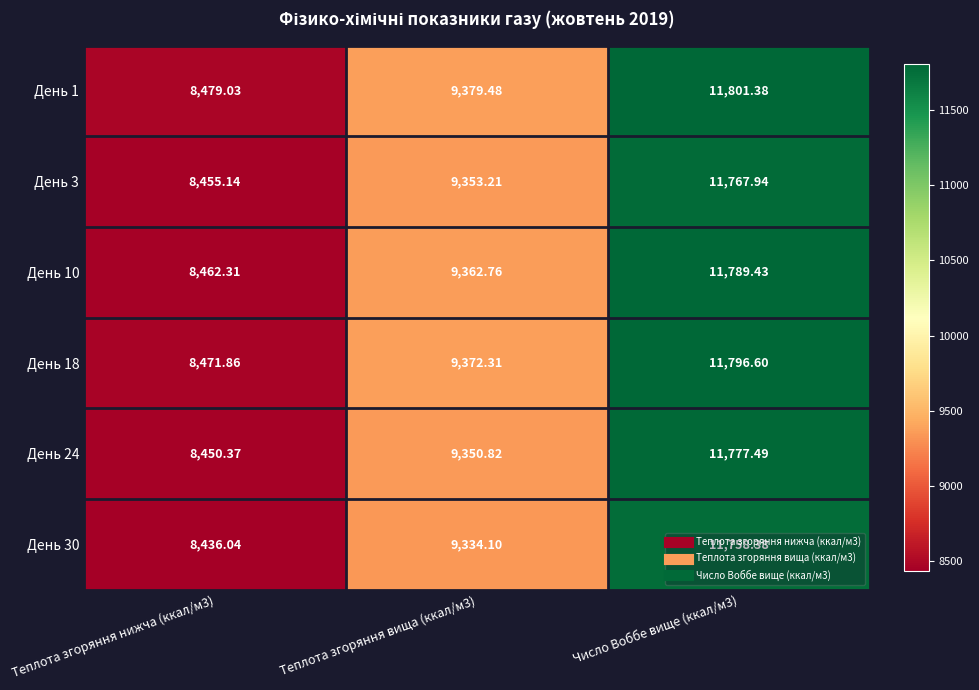

Is the value of День 30 at Число Воббе вище (ккал/м3) greater than the value of День 18 at Теплота згоряння нижча (ккал/м3)?

Yes